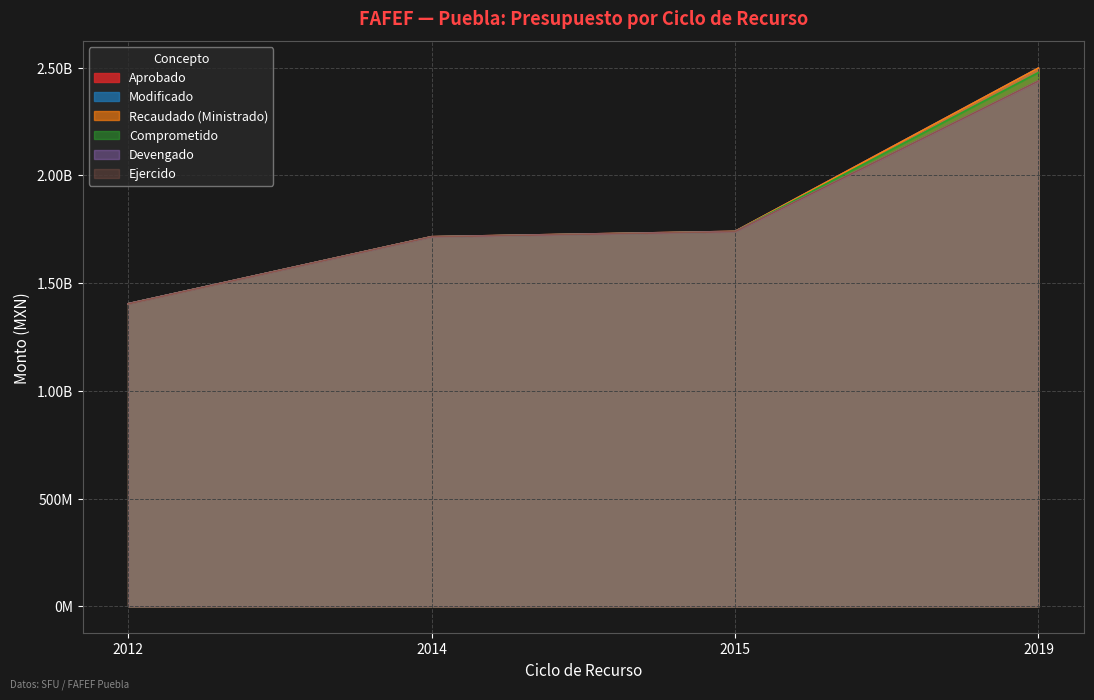

What is the sum of the Modificado values at 2012 and 2014?

3119547273.0